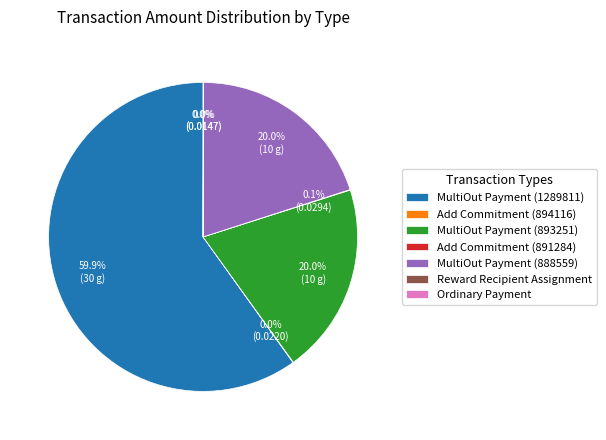

What is the total percentage of MultiOut Payment (1289811) and MultiOut Payment (888559)?

79.9%